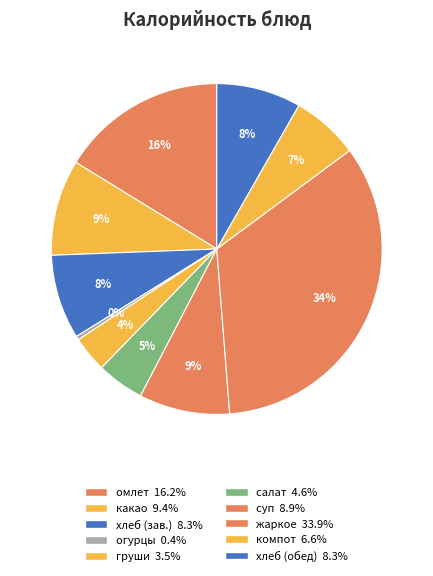

How many slices are in this pie chart?

10